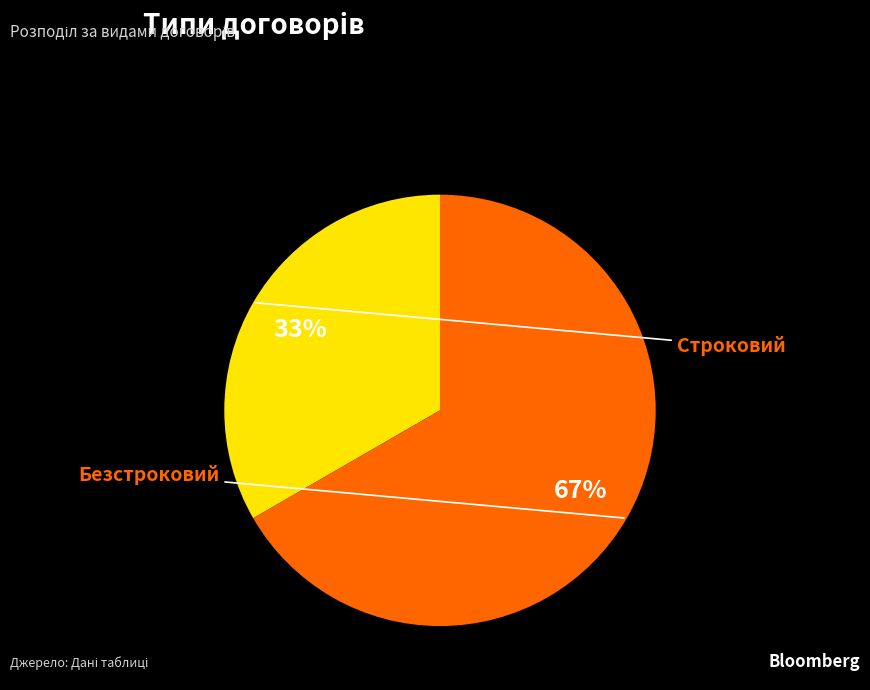

Between Строковий and Безстроковий, which is larger?

Безстроковий